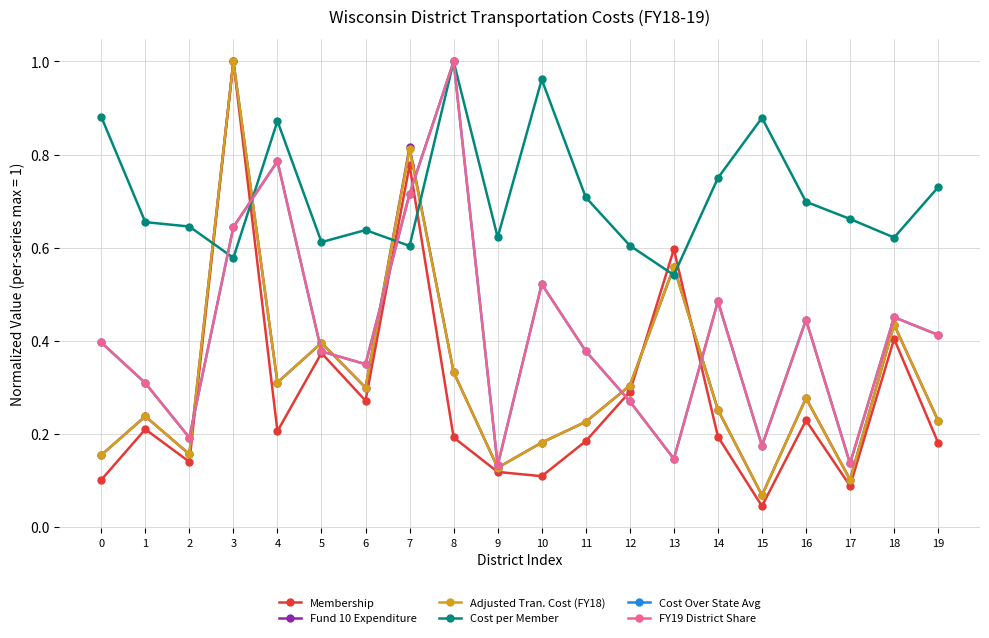

At which category is the sum across all series the highest?

3